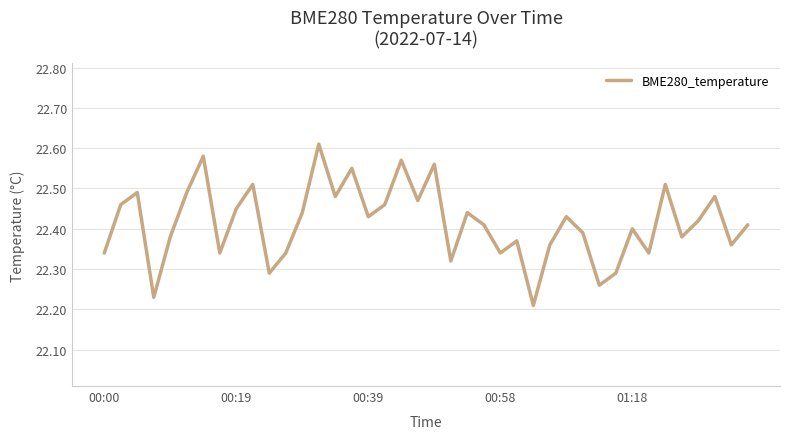

True or false: the data has more than 1 interior local peaks.

True